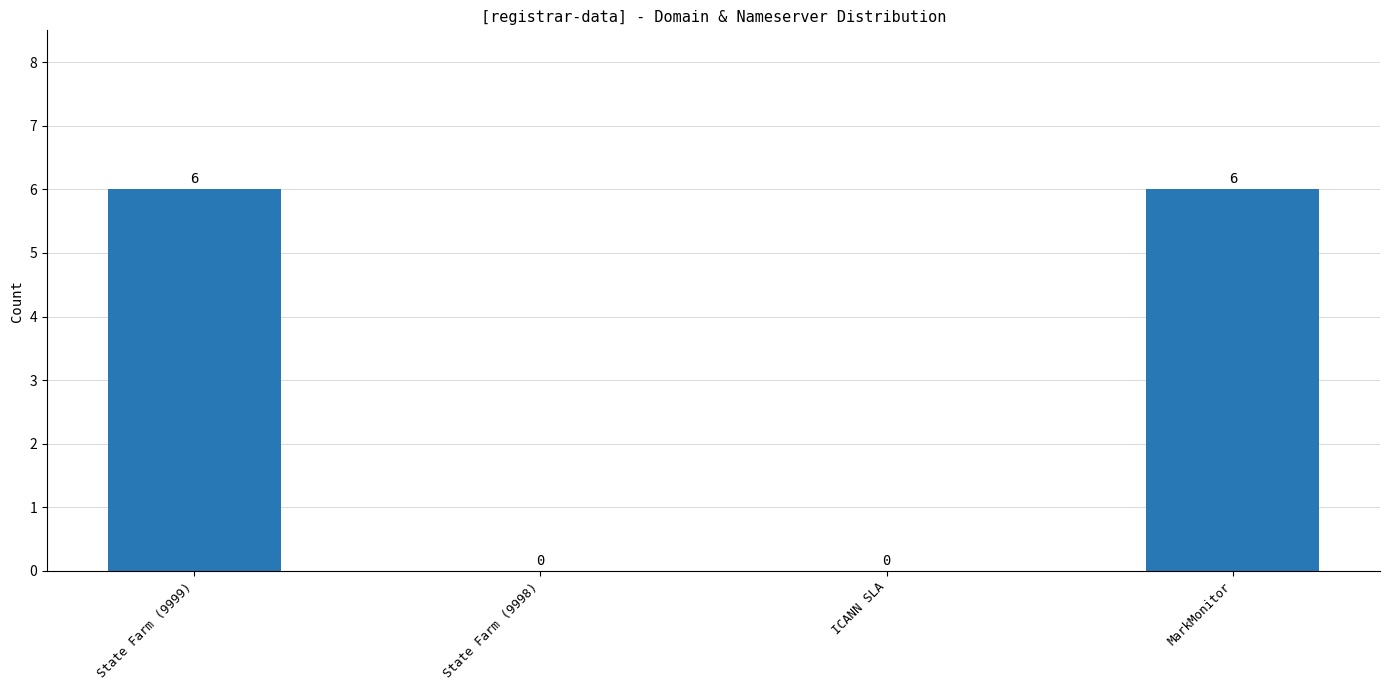

True or false: the data shows 6 at MarkMonitor.

True